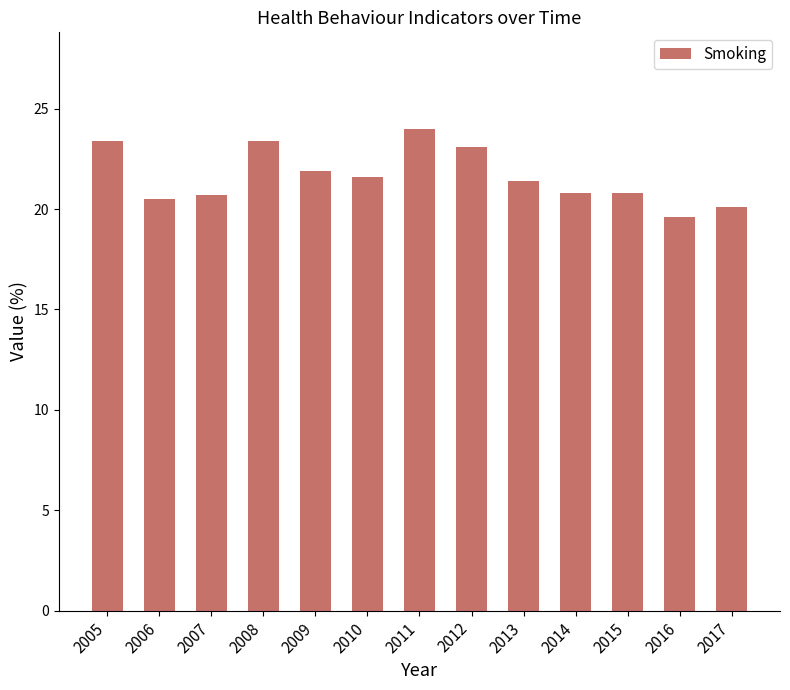

What is the difference between the second highest and second lowest values?

3.3